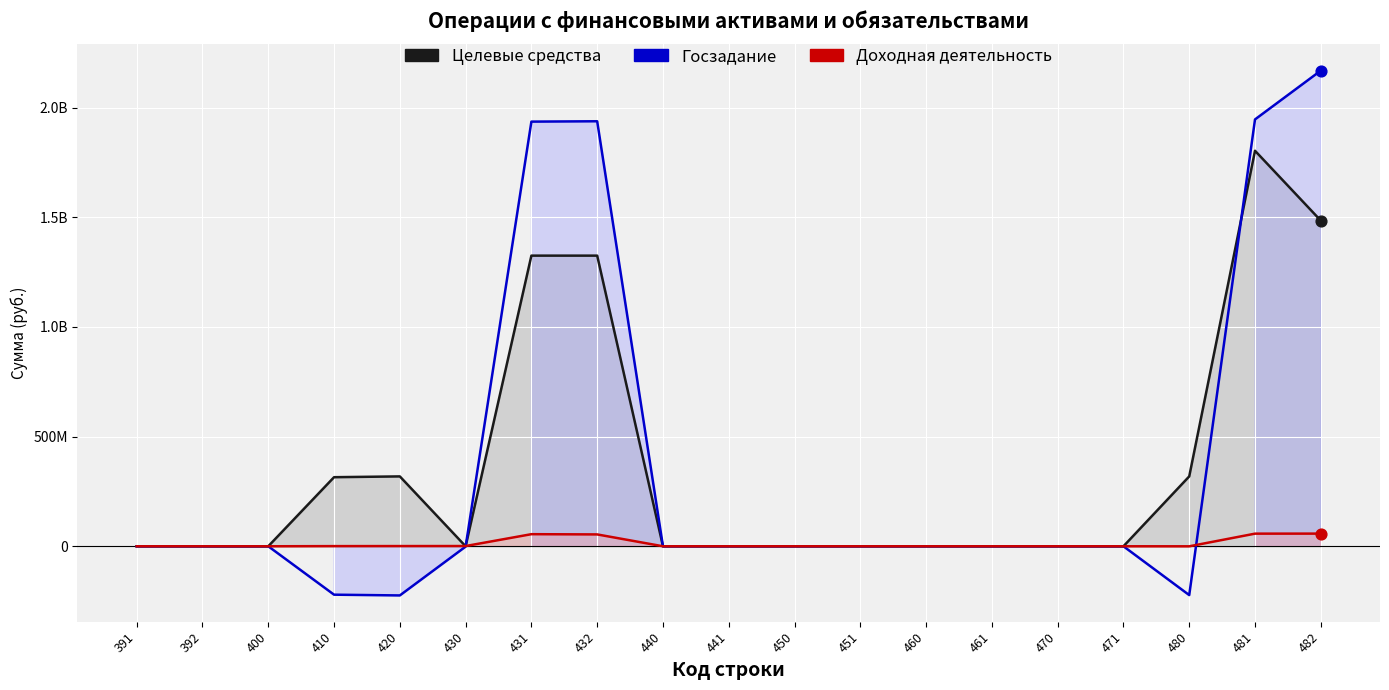

Which series has the largest total across all categories?

Госзадание